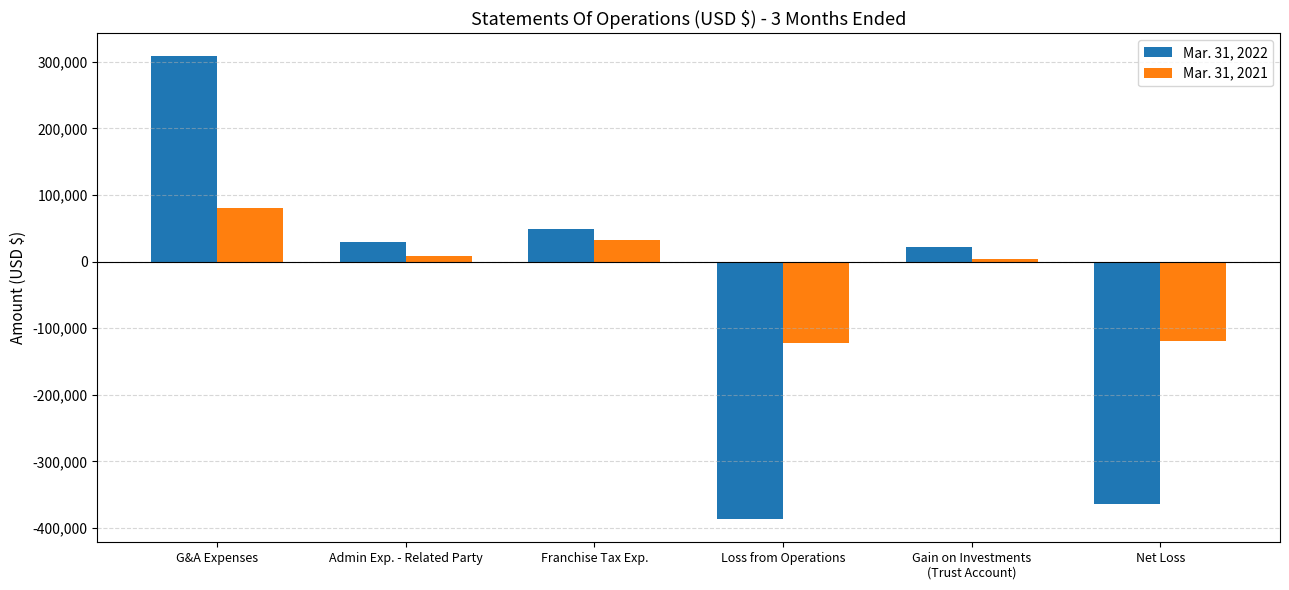

Which series has the widest spread of values?

Mar. 31, 2022